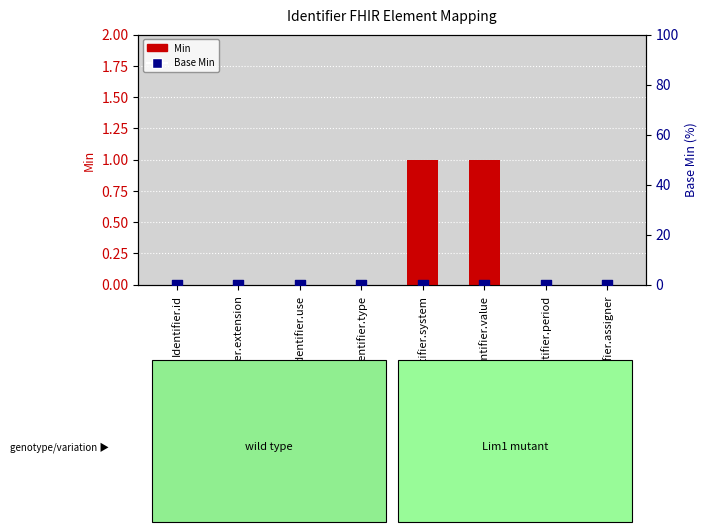

Which series has the largest Y range (max minus min)?

Min